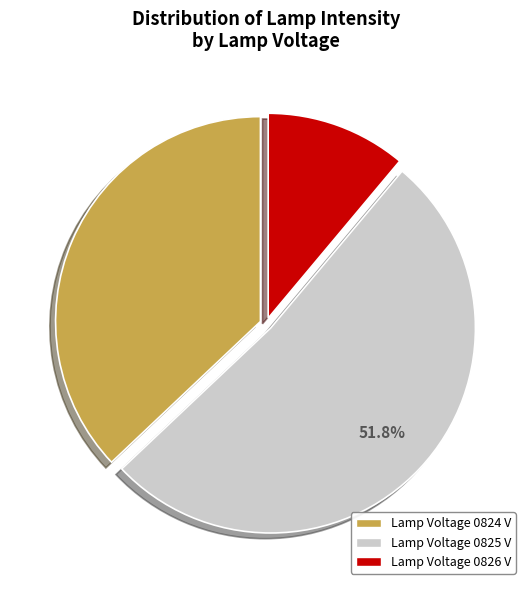

Does any single category account for the majority?

Yes